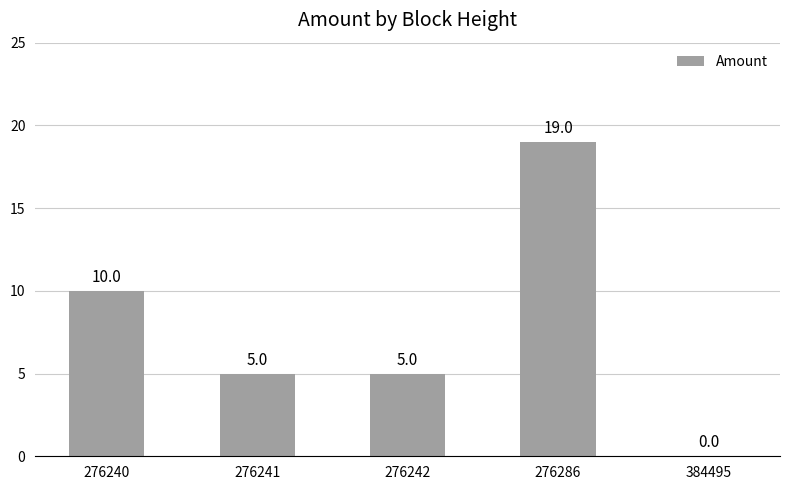

How many positive values are there?

4